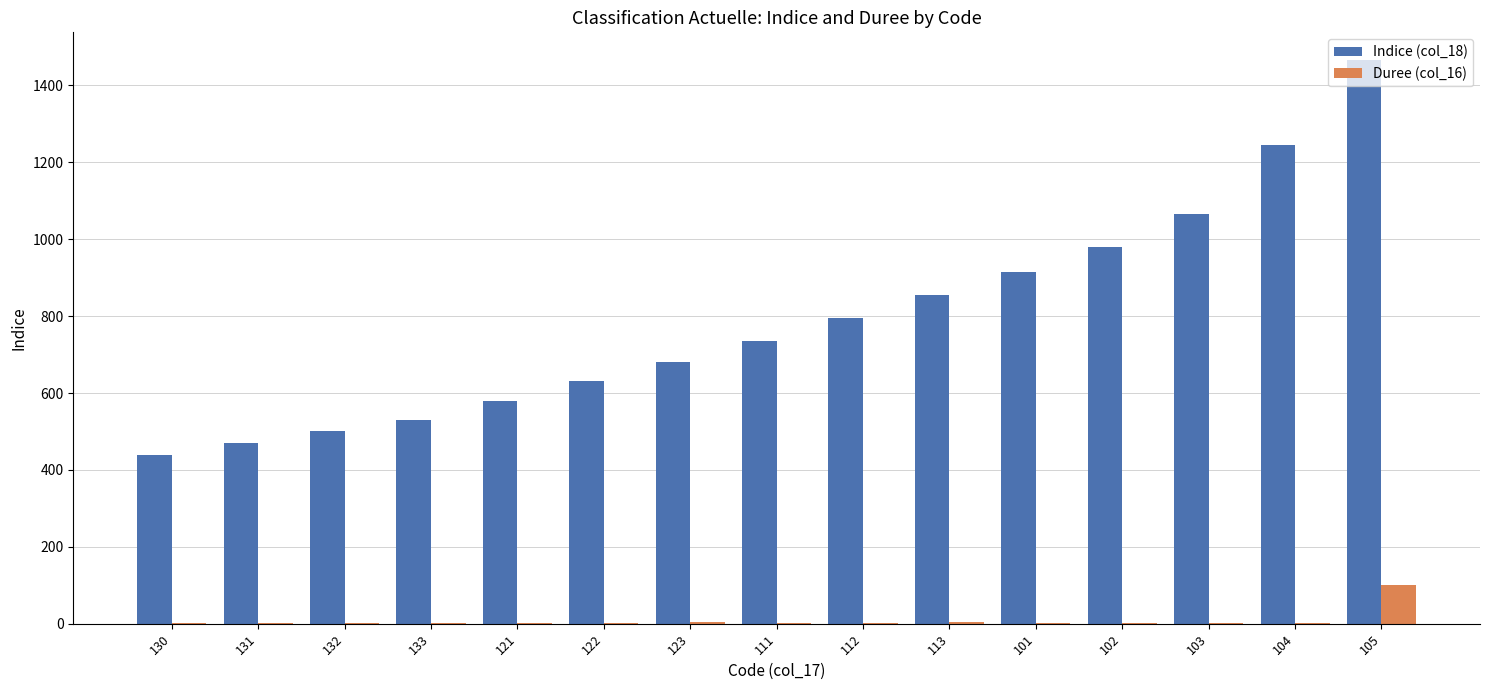

The Duree (col_16) series shows 2 at 111. True or false?

True